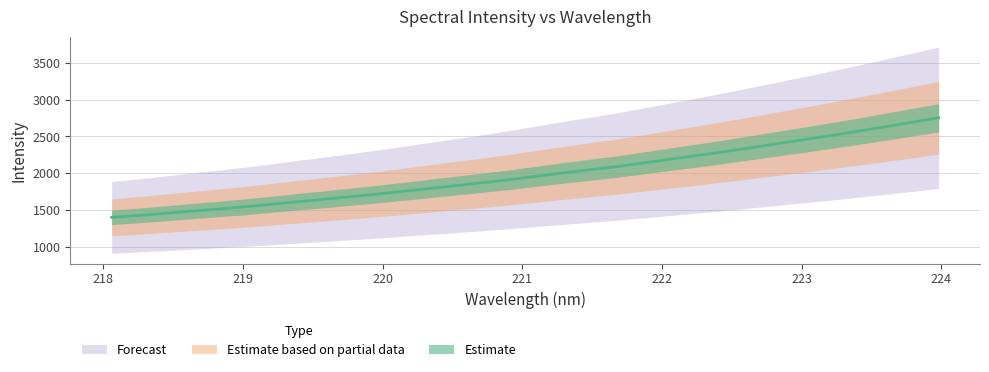

Reading left to right, list all the values displayed in this chart.

218.0596=1397.2	218.2508=1423.8	218.442=1452.2	218.6332=1483.4	218.8244=1511.3	219.0156=1542.4	219.2067=1576.0	219.3979=1611.4	219.589=1645.5	219.7801=1680.6	219.9712=1716.9	220.1623=1755.2	220.3533=1795.2	220.5444=1834.6	220.7354=1874.1	220.9264=1915.4	221.1174=1961.9	221.3083=2006.2	221.4993=2049.6	221.6902=2093.0	221.8812=2143.0	222.0721=2193.5	222.263=2243.5	222.4538=2295.1	222.6447=2349.1	222.8355=2404.2	223.0264=2459.2	223.2172=2514.8	223.408=2573.3	223.5987=2632.5	223.7895=2693.1	223.9802=2754.3